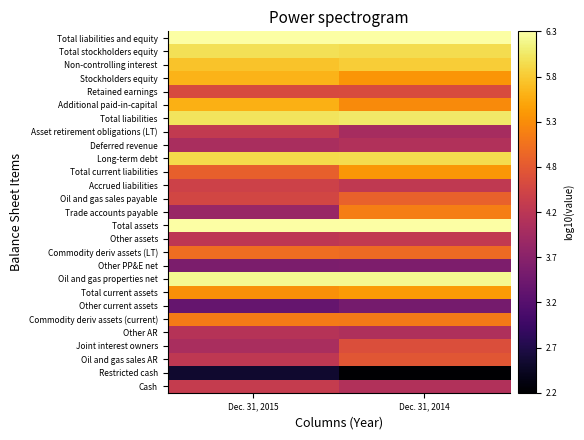

Between Dec. 31, 2014 and Dec. 31, 2015, which is larger?

Dec. 31, 2015